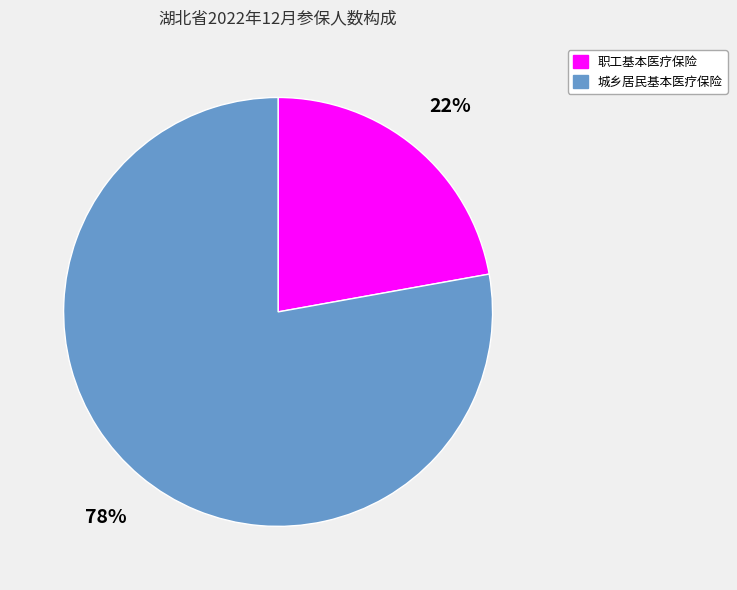

Combined, do 城乡居民基本医疗保险 and 职工基本医疗保险 account for over 50%?

Yes